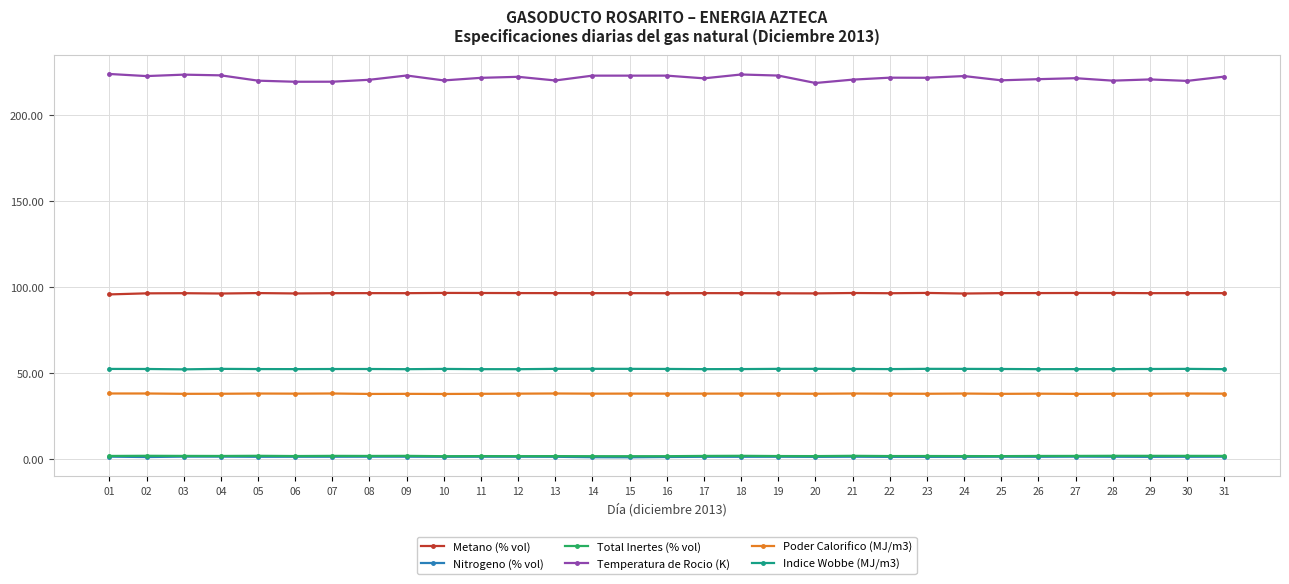

What is the average value of the Total Inertes (% vol) series?

1.7